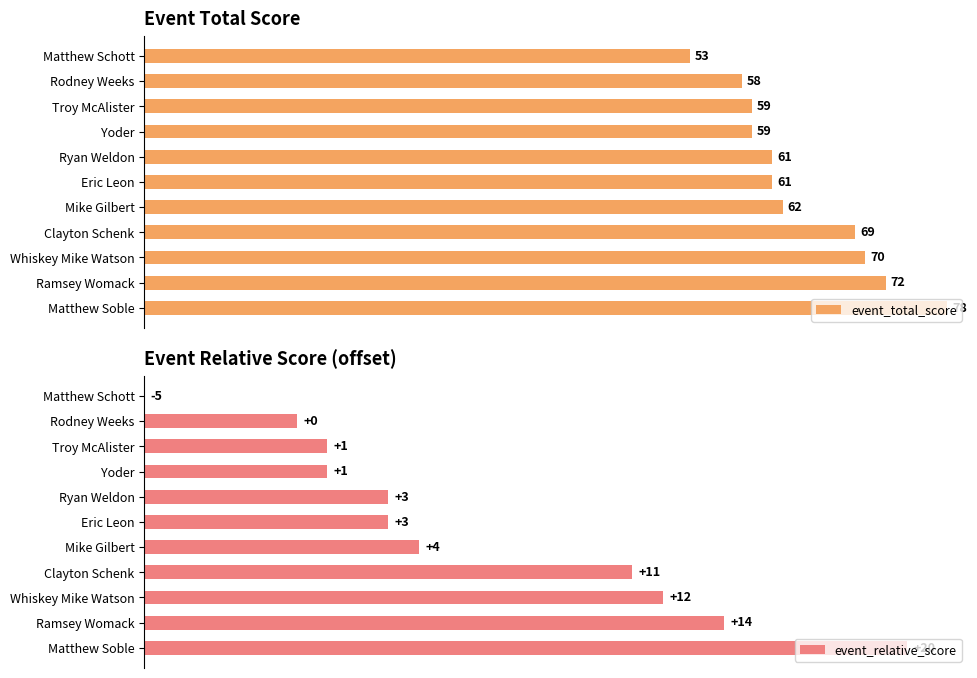

What are all the series names shown in the legend?

event_total_score, event_relative_score